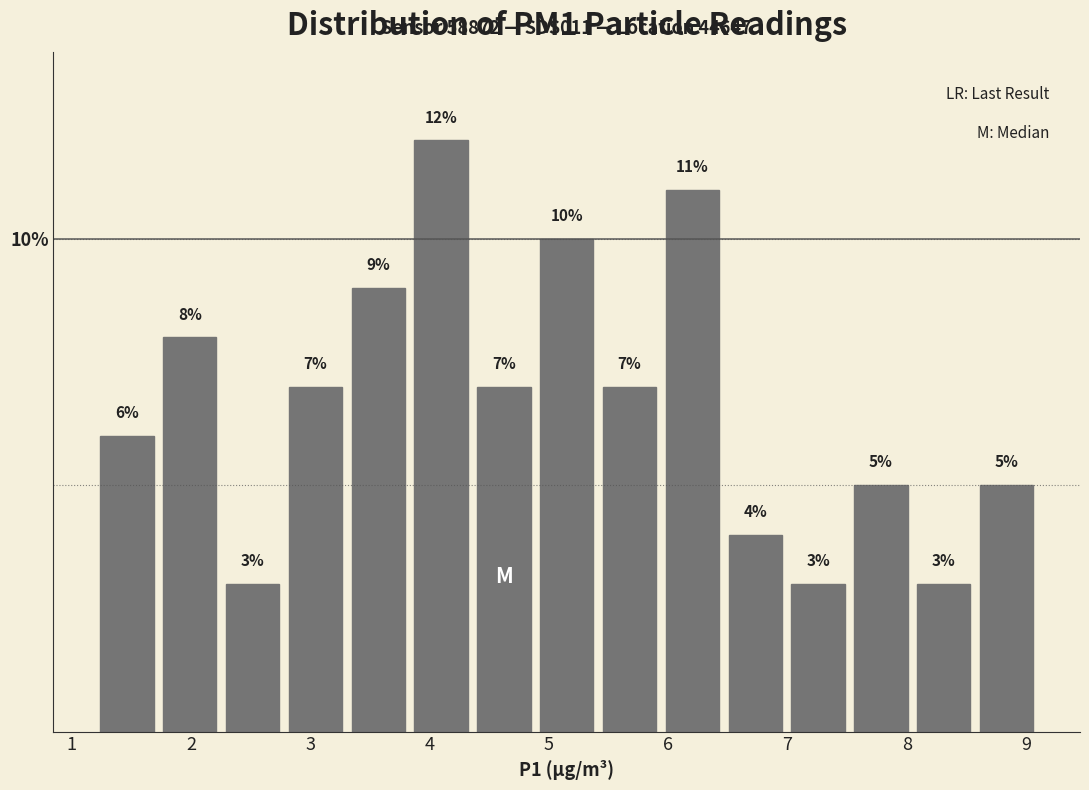

How tall is the bar that spans 7.0 to 7.5 on the x-axis? The bar edges are not printed on the chart, so give them approximately, as read against the axis.

3